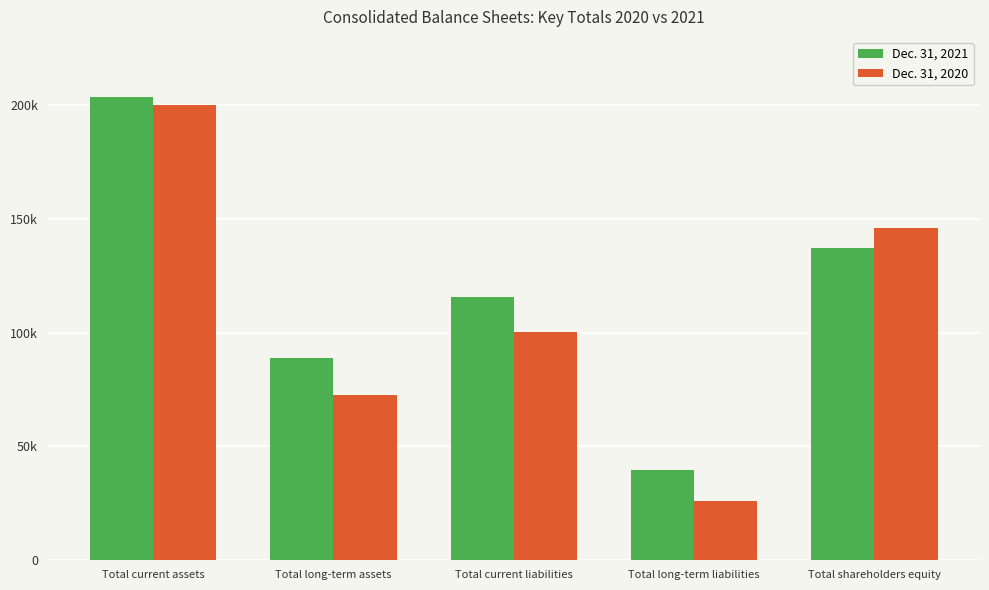

List the series in order of their overall mean, highest first.

Dec. 31, 2021, Dec. 31, 2020